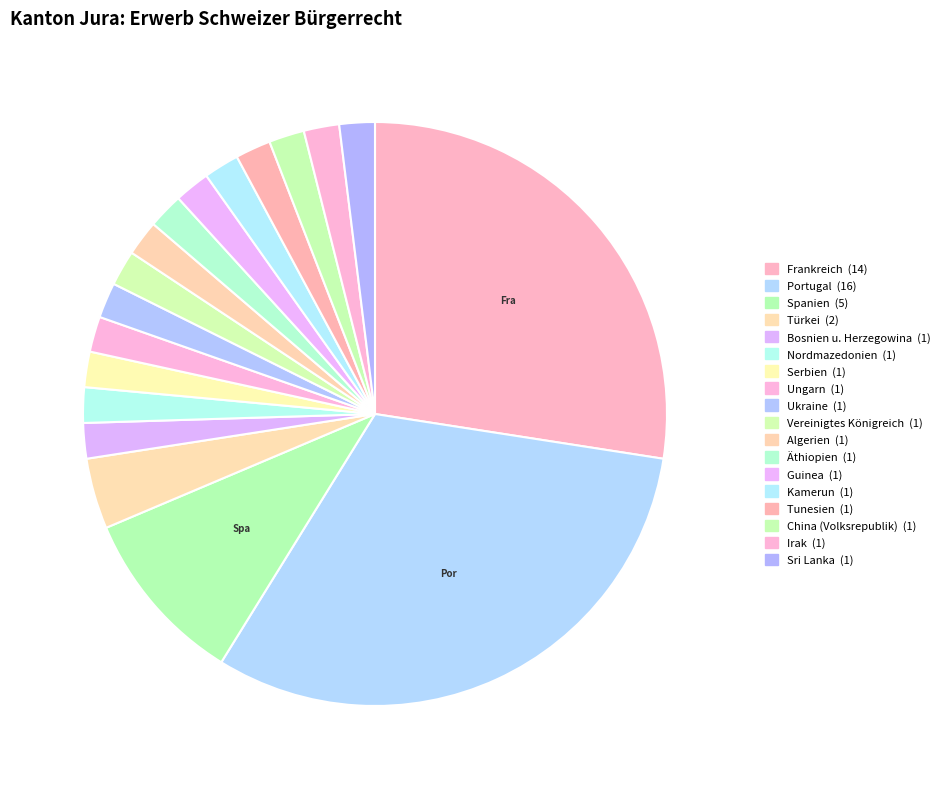

How many slices are in this pie chart?

18